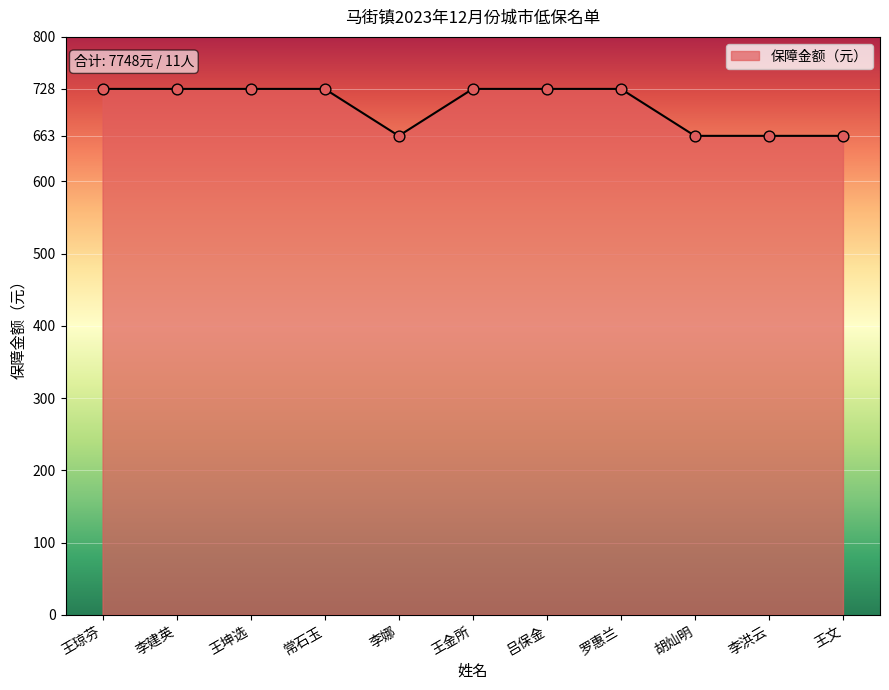

Approximately how many times larger is the value at 胡灿明 compared to 王坤选?

0.9